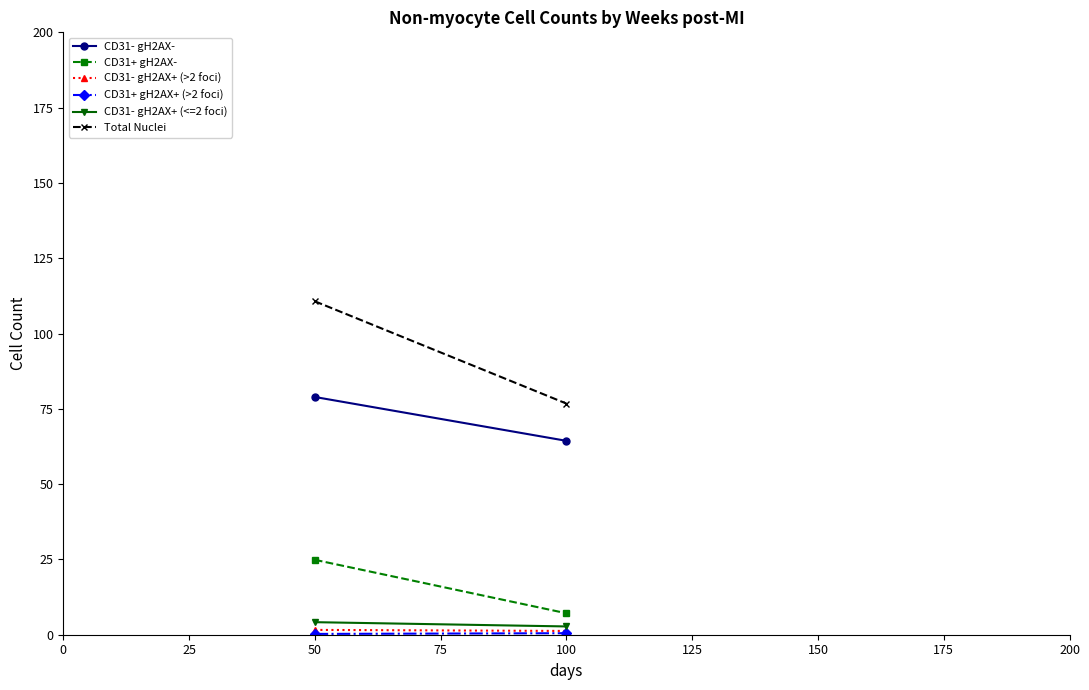

What is the minimum value for CD31+ gH2AX-?

7.1